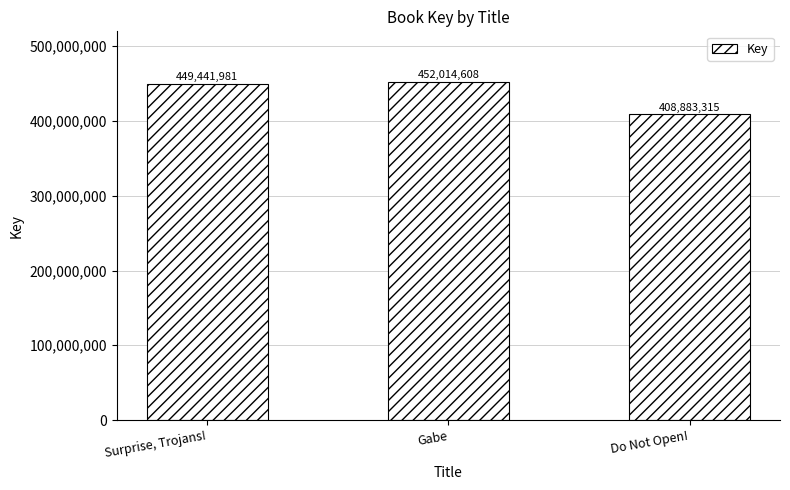

What is the average value?

436779968